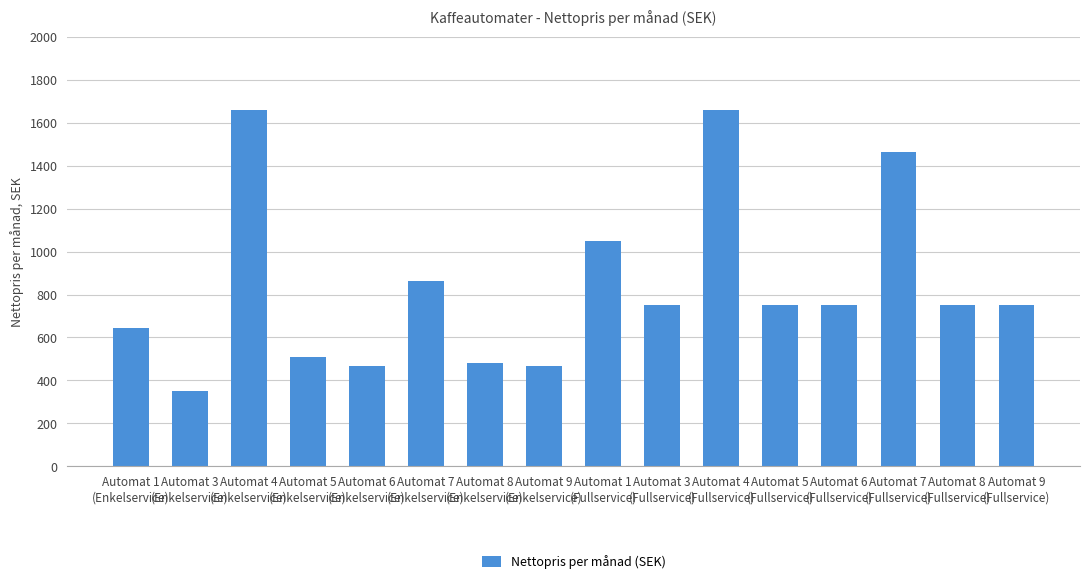

How many values are below 752?

6